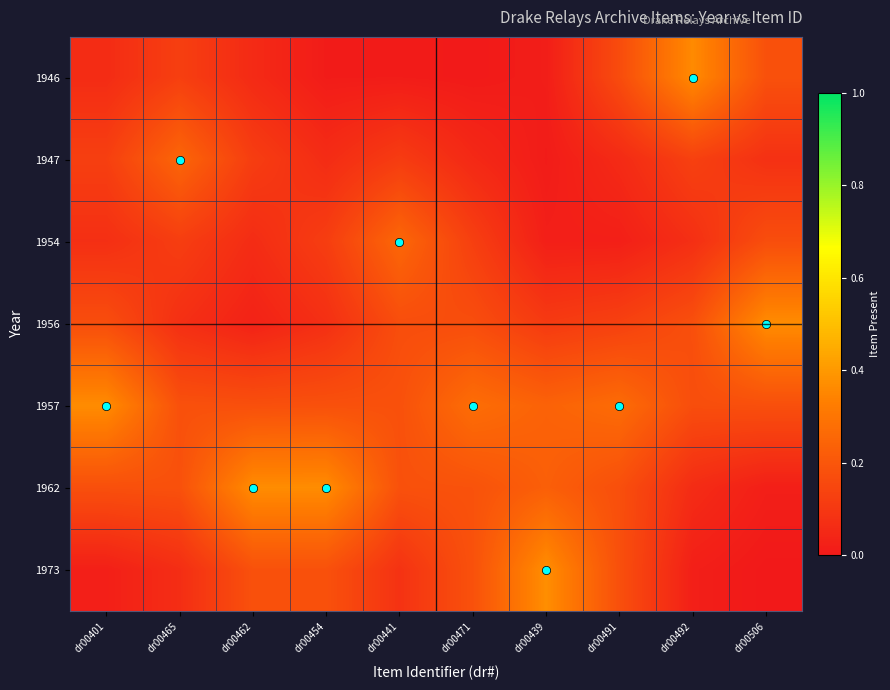

What is the spread (max minus min) of values at dr00454?

0.4